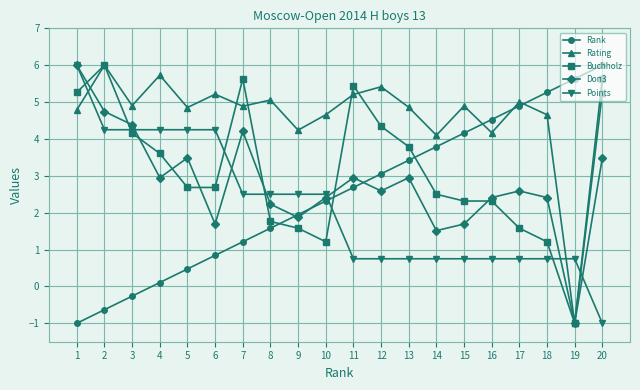

True or false: Buchholz has more than 1 interior local peaks.

True